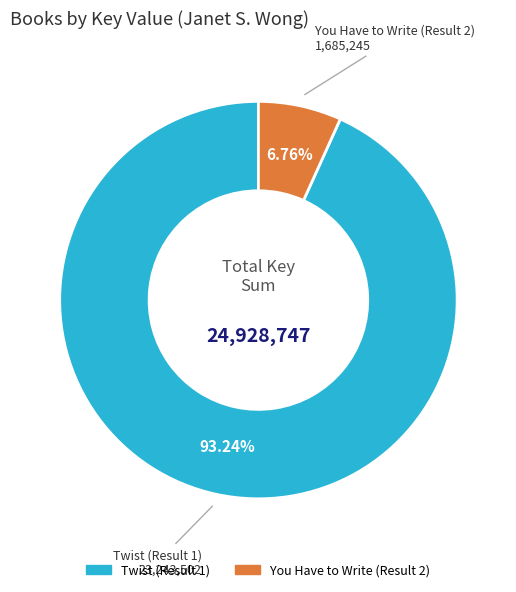

Does any single category account for the majority?

Yes